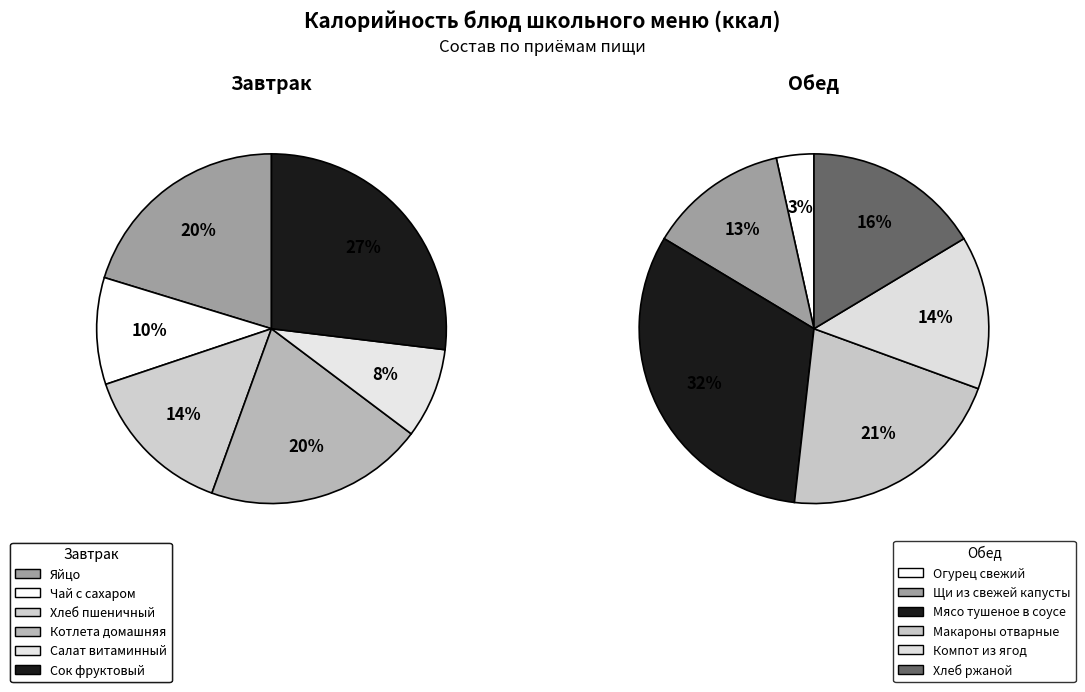

What is the total percentage of Завтрак and Обед?

30.2%